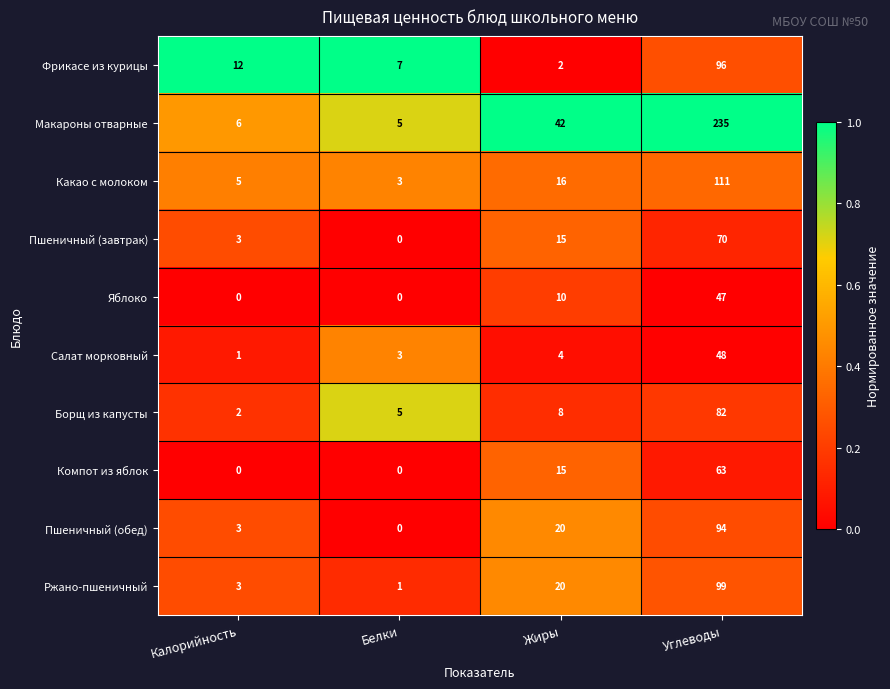

What is the approximate value of Какао с молоком at Жиры, to the nearest 5?

15